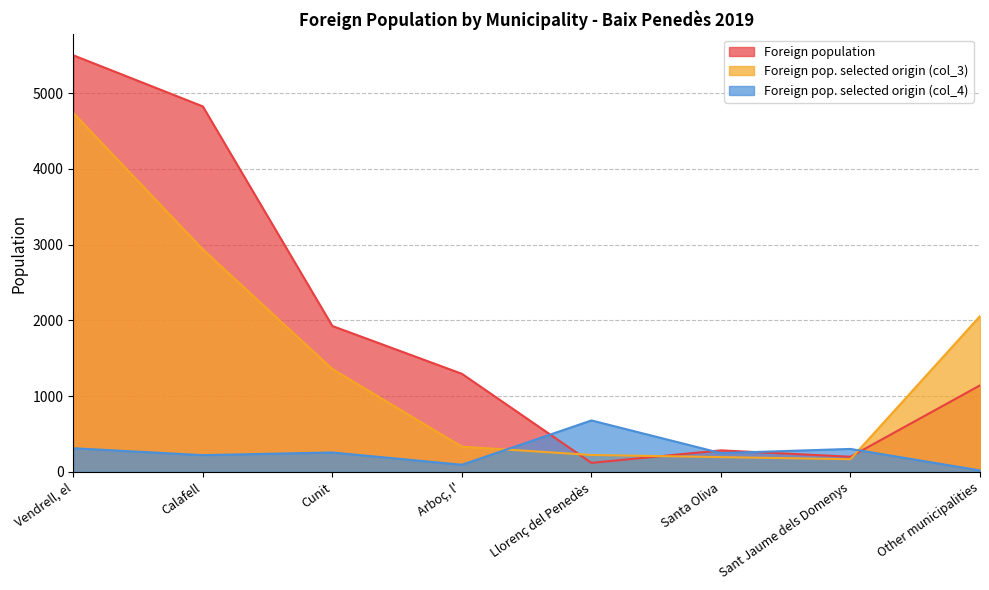

At which label does Foreign pop. selected origin (col_3) reach its minimum?

Sant Jaume dels Domenys